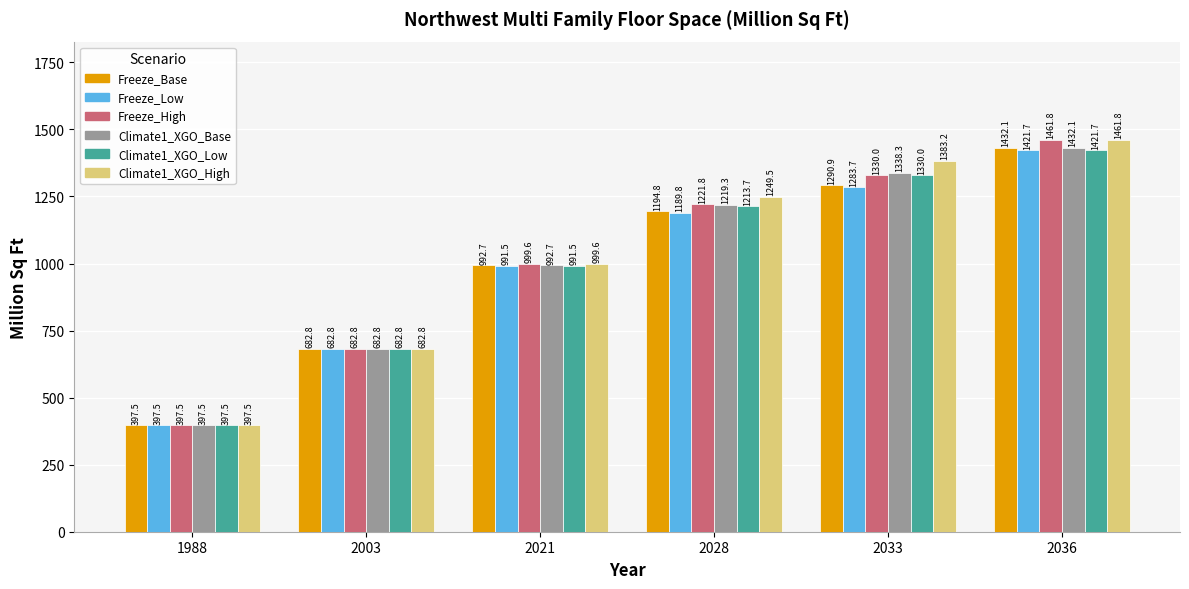

What is the difference between the Climate1_XGO_High values at 2036 and 1988?

1064.3